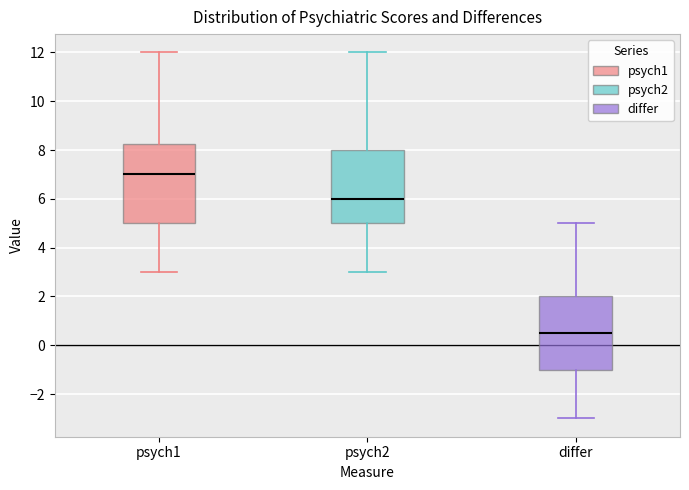

Which box's median line is the lowest?

differ